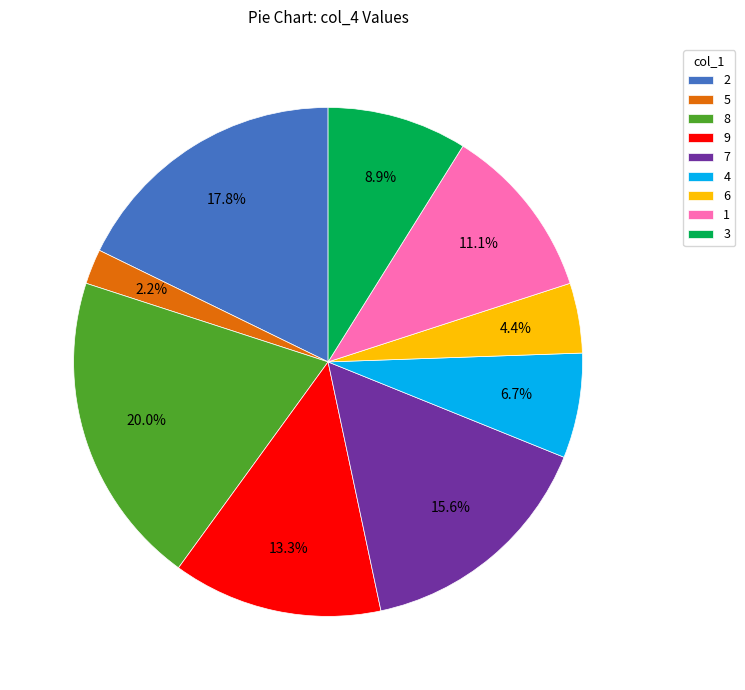

The 4 slice represents 1% of the pie. True or false?

False